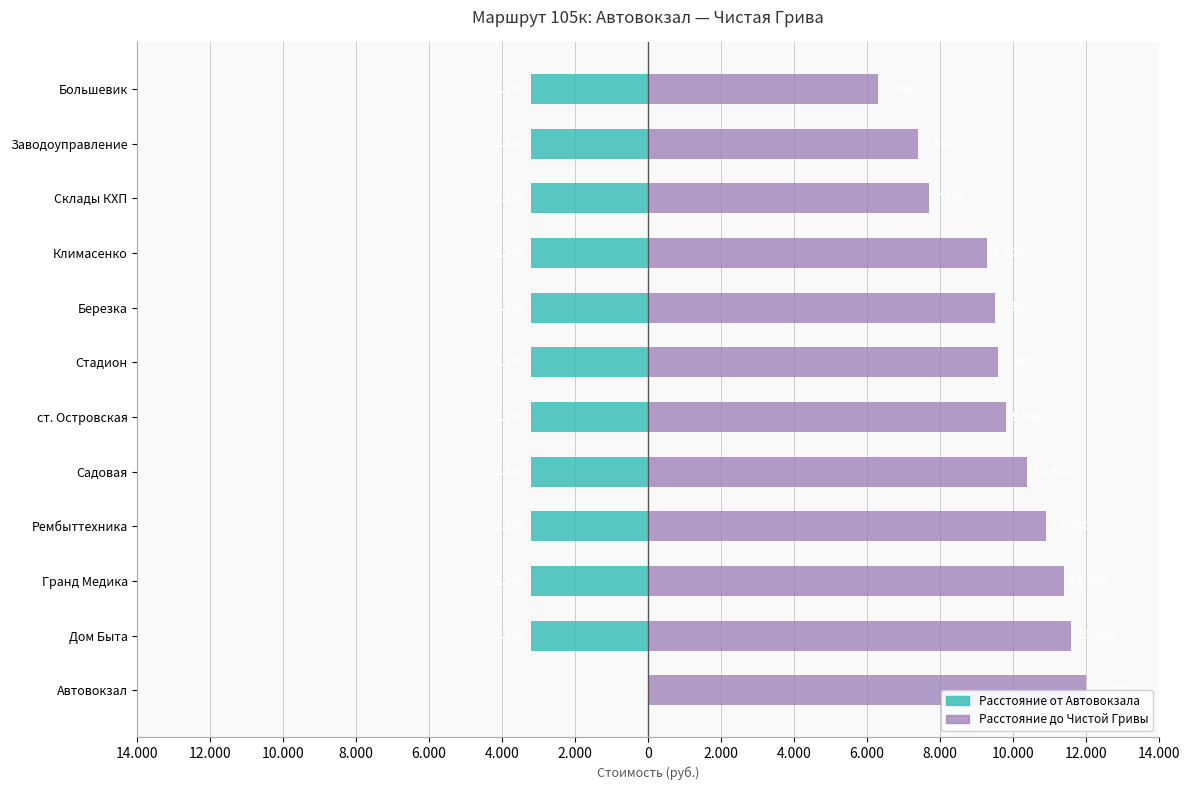

Is it true that Расстояние до Чистой Гривы equals 11924 at Заводоуправление?

False